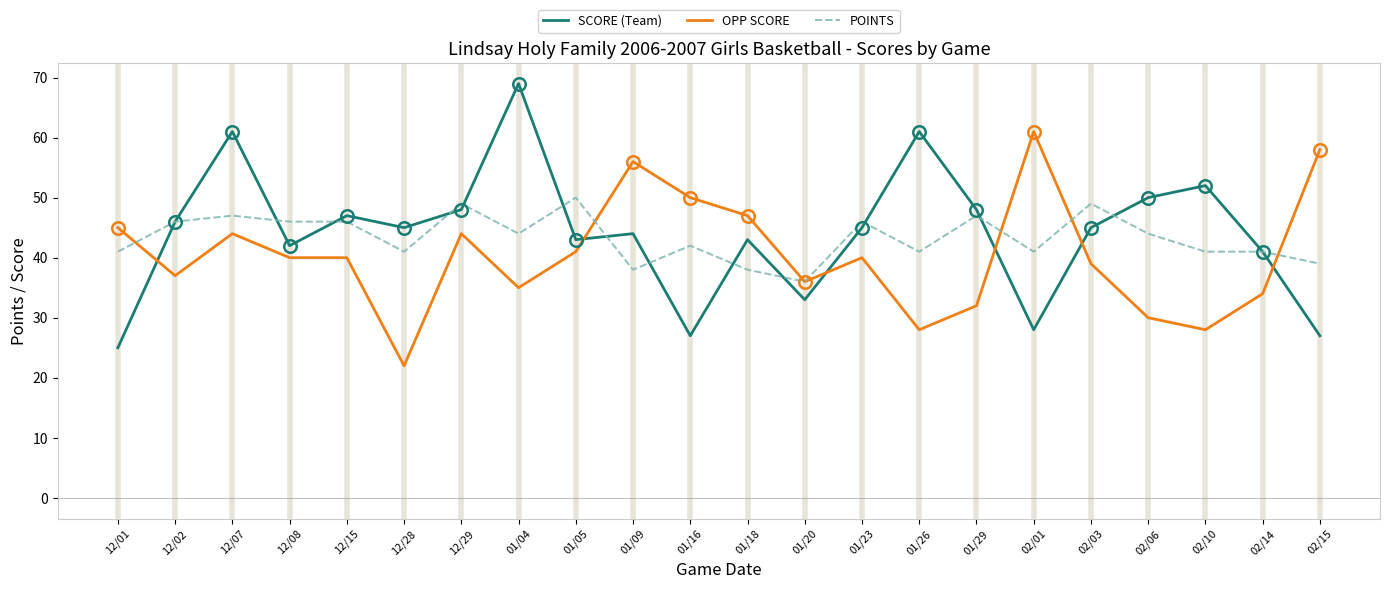

In SCORE (Team), how many points are lower than both neighbors (excluding endpoints)?

6